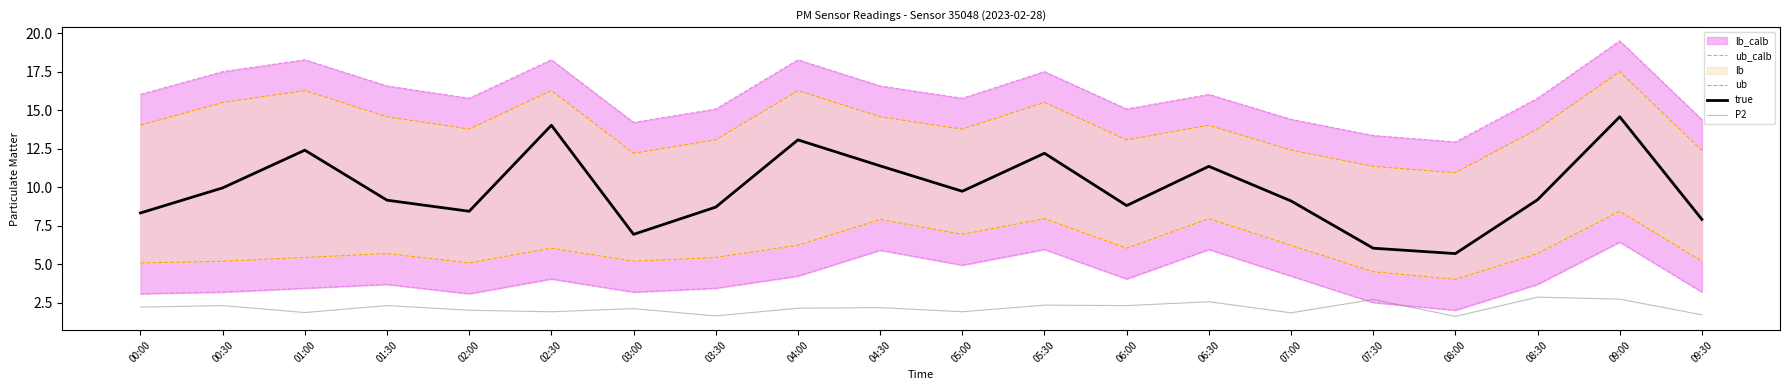

What is the approximate value of P2 at 07:30?

2.7